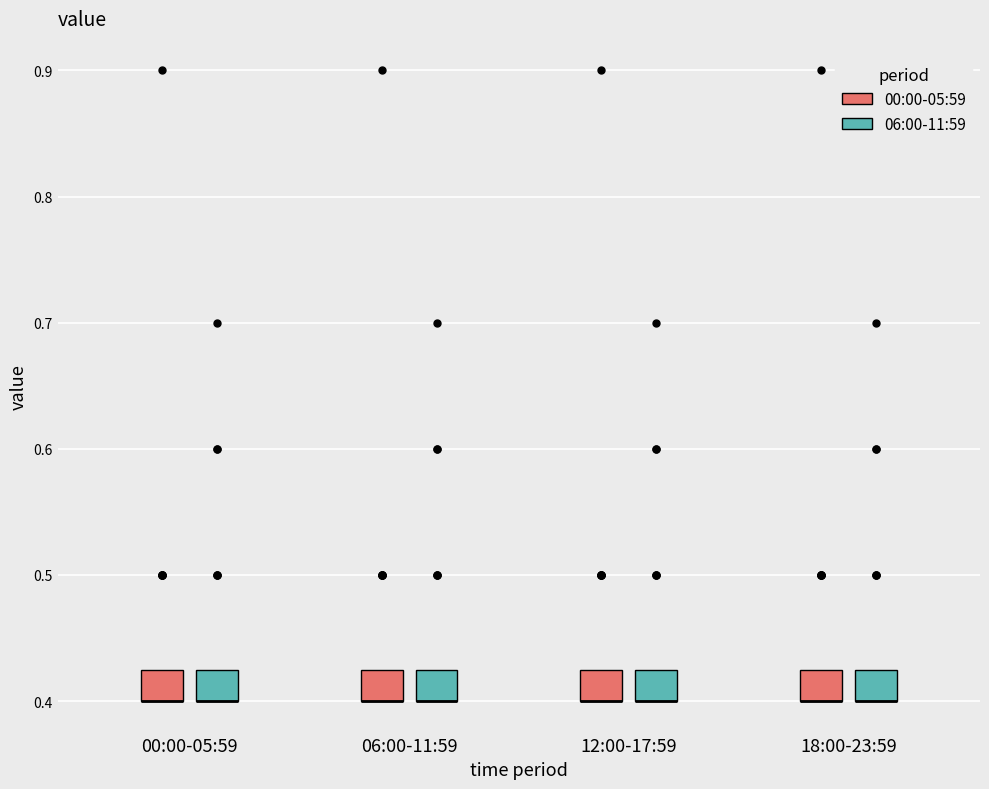

Where is the lower edge of the box for 18:00-23:59 (00:00-05:59) on the y-axis? The values are not printed on the chart, so give them approximately, as read against the axis.

0.40